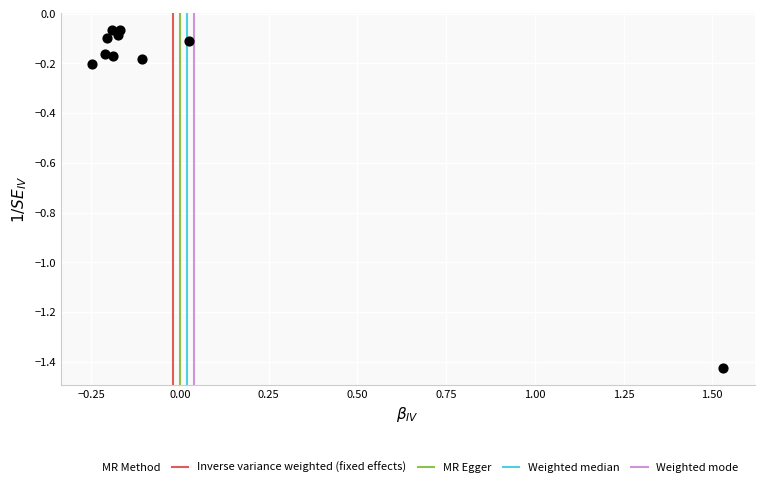

What is the range of X values (max minus min)?

1.8